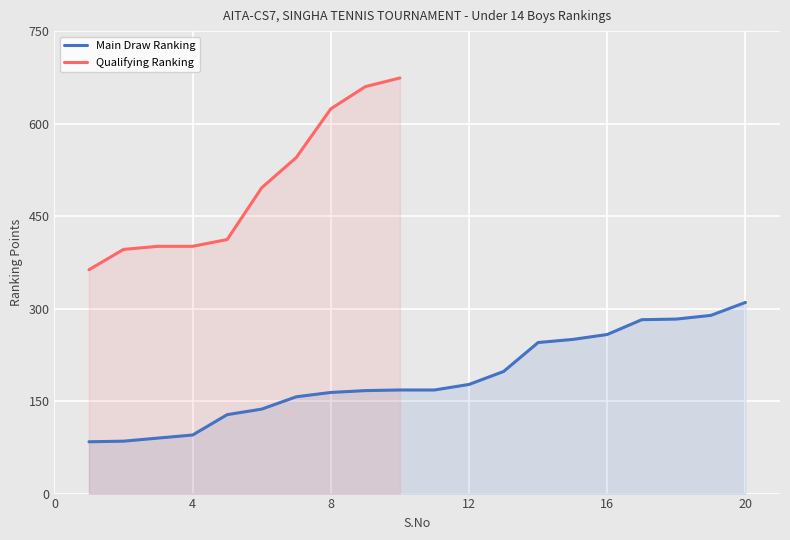

True or false: Ranking has more than 0 points higher than both neighbors.

False